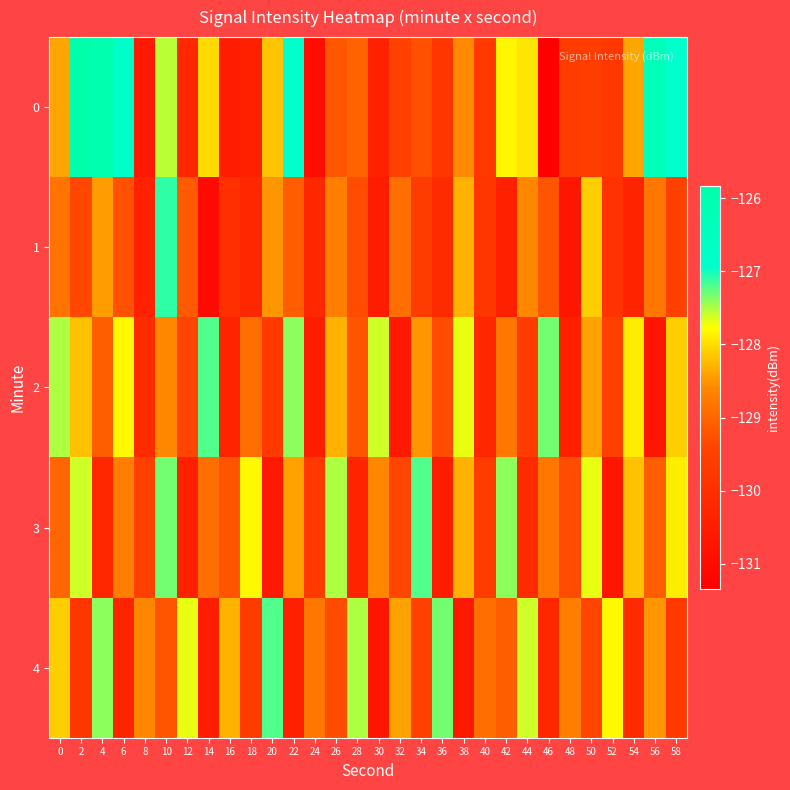

Between 24 and 14, which is larger?

14